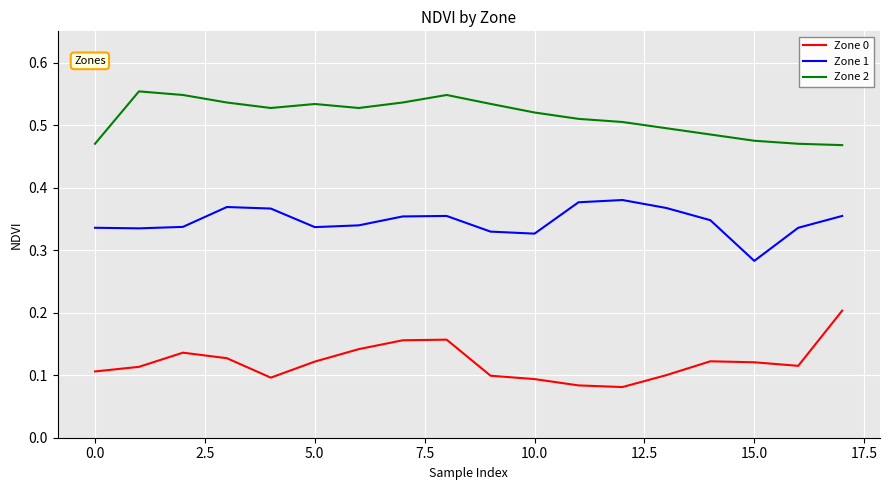

True or false: Zone 1 and Zone 0 cross at least once.

False